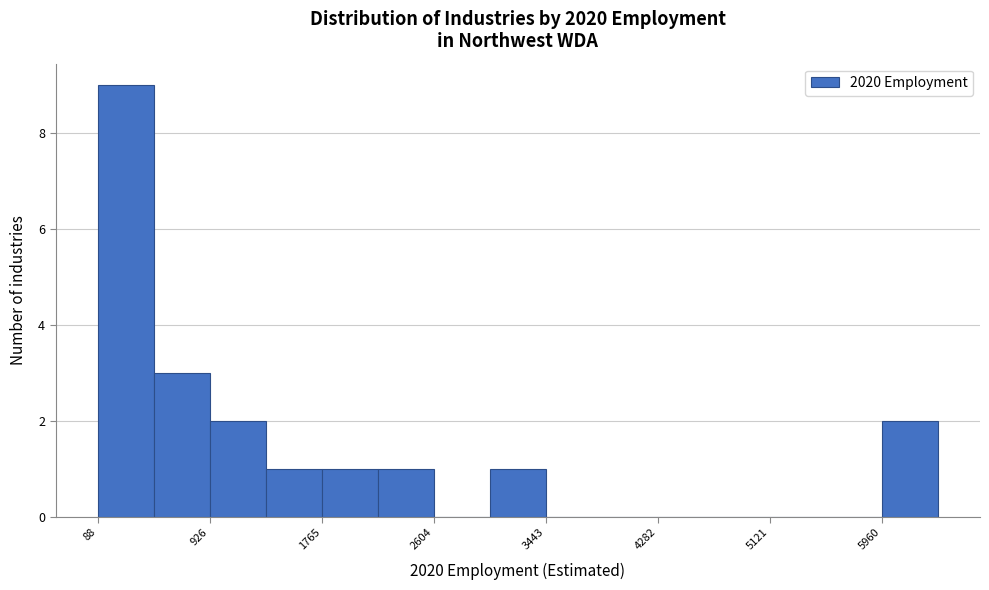

How tall is the bar that spans 6000 to 6400 on the x-axis? Neither the bar edges nor the heights are printed on the chart, so give them approximately, as read against the axes.

2